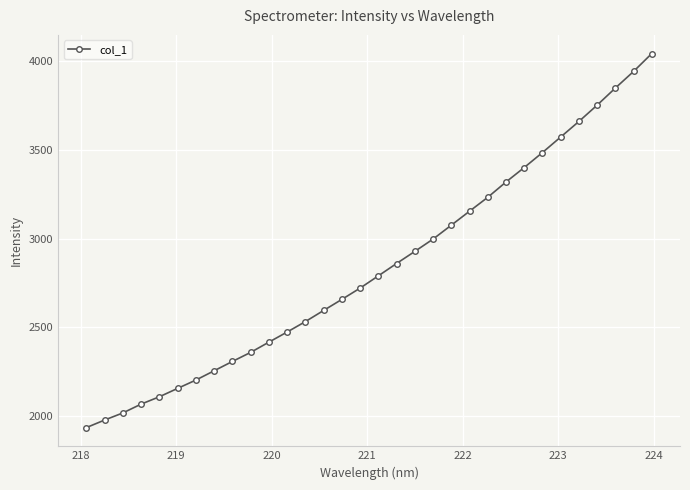

What is the difference between the maximum and second lowest values?

2067.0